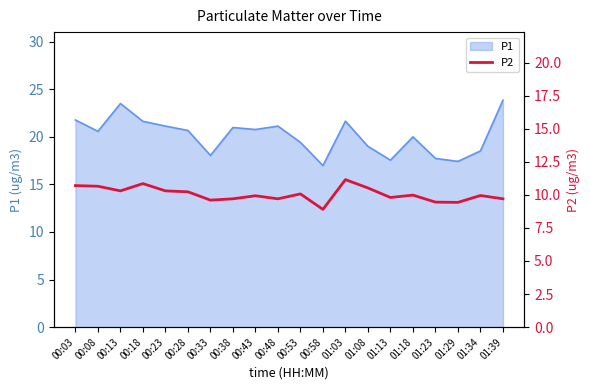

Count the number of categories in the chart.

20